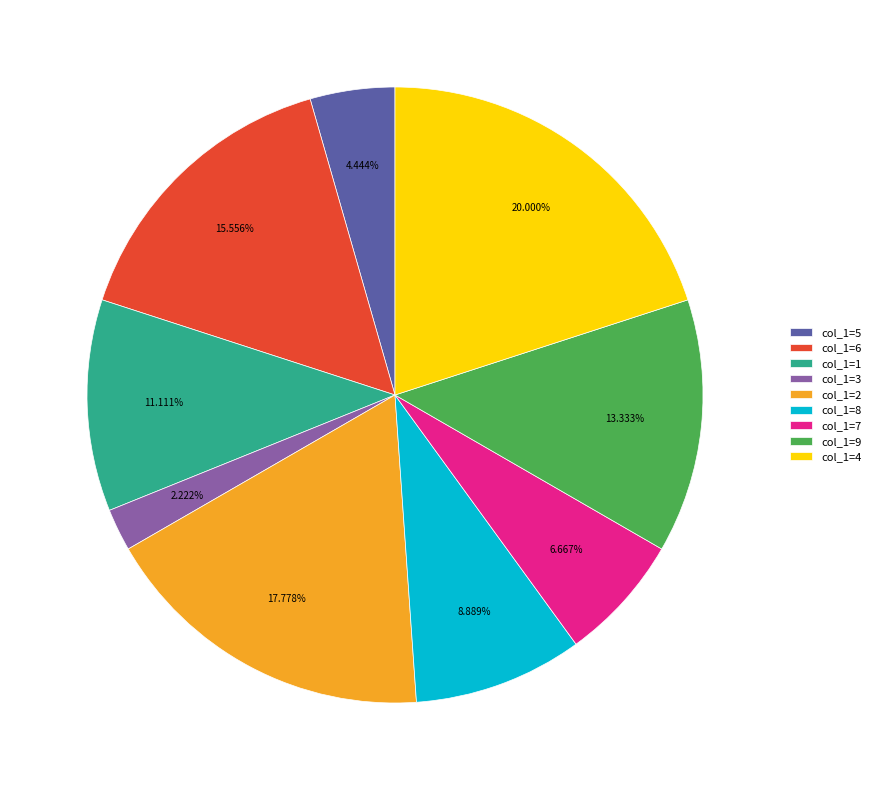

What is the ratio of the value at col_1=7 to the value at col_1=4?

0.3